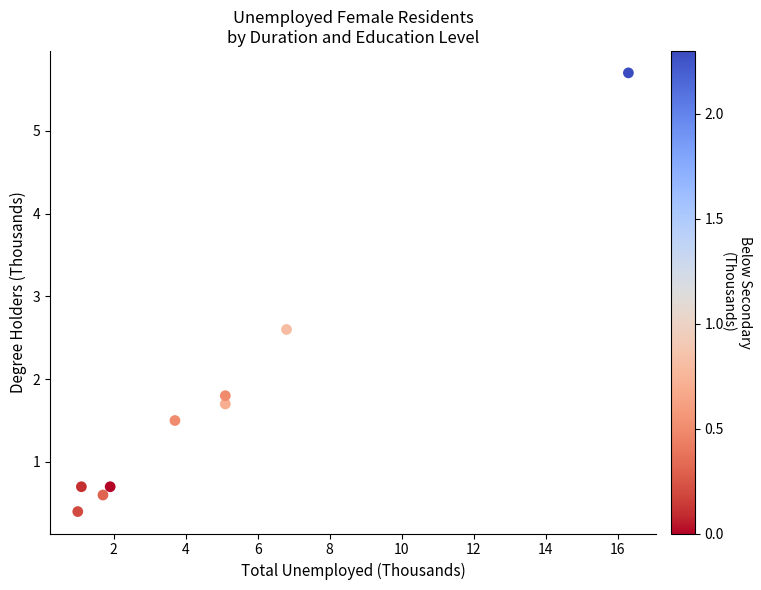

What Y value in the scatter plot is closest to 3?

2.6